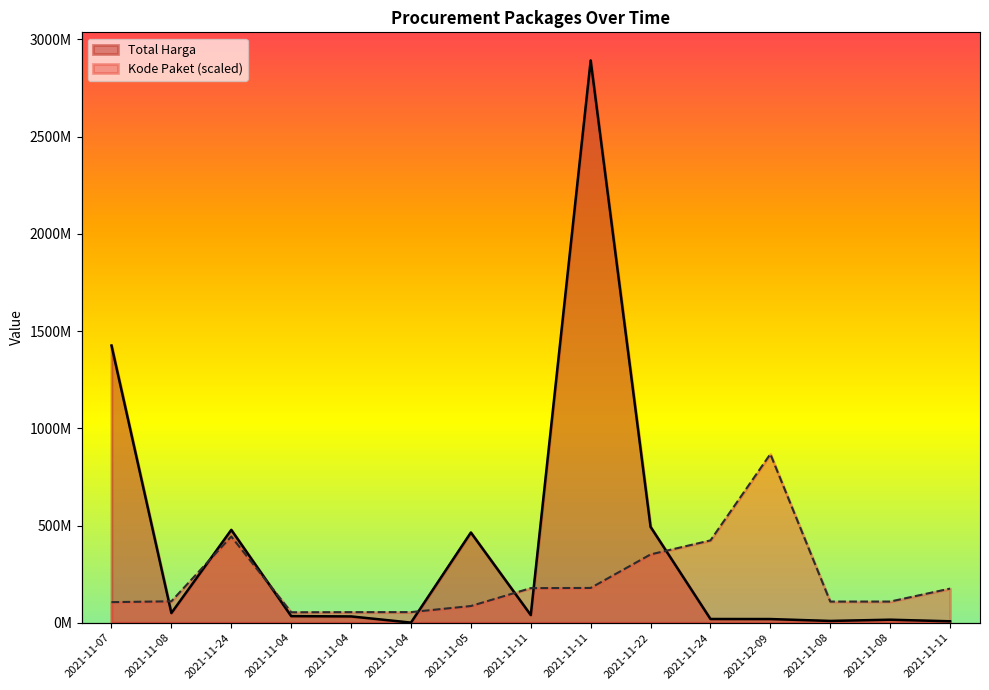

How many distinct data groups are displayed?

2